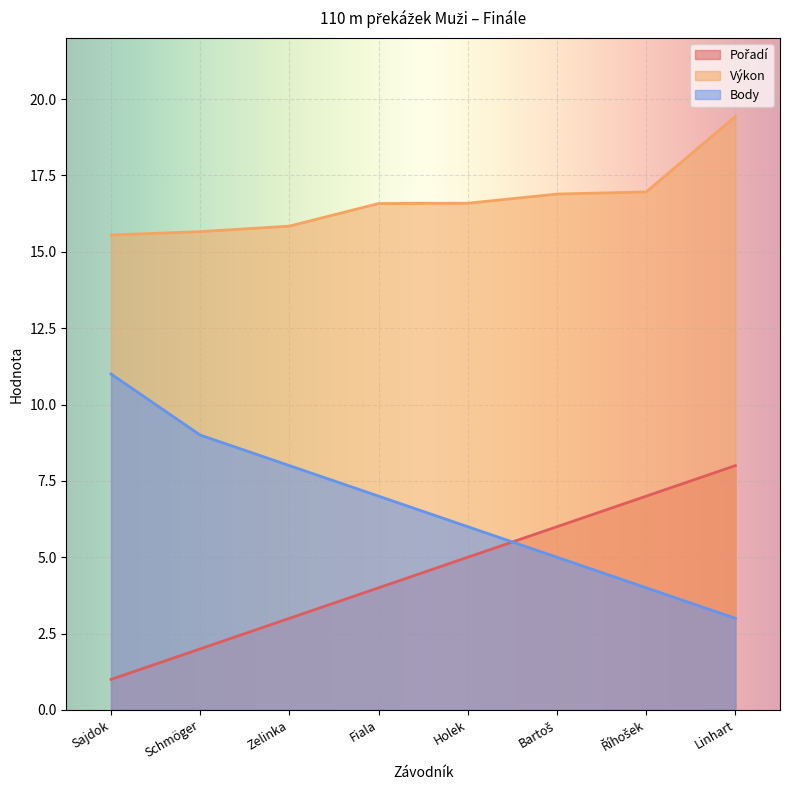

At which category does the chart reach its peak across all series?

Linhart